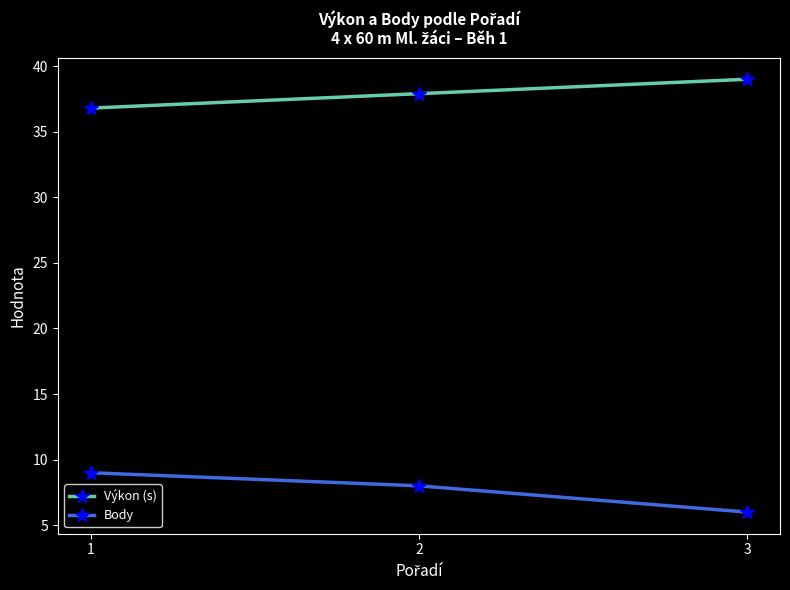

What is the sum of all Body values?

23.0